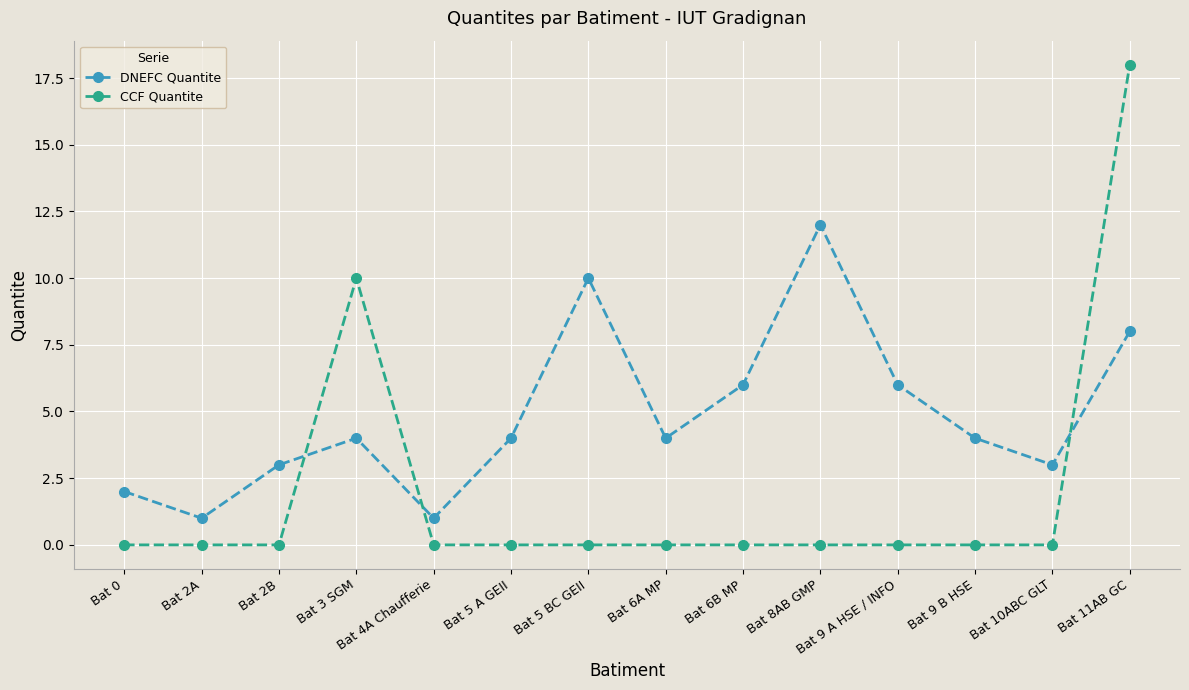

Between Bat 6B MP and Bat 10ABC GLT, which series saw the biggest shift?

DNEFC Quantite